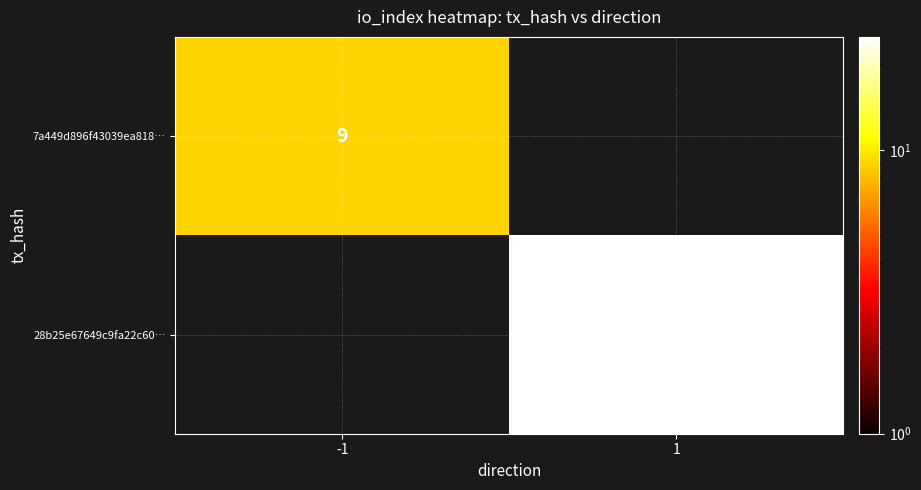

True or false: 7a449d896f43039ea818… has a value of 5 at -1.

False